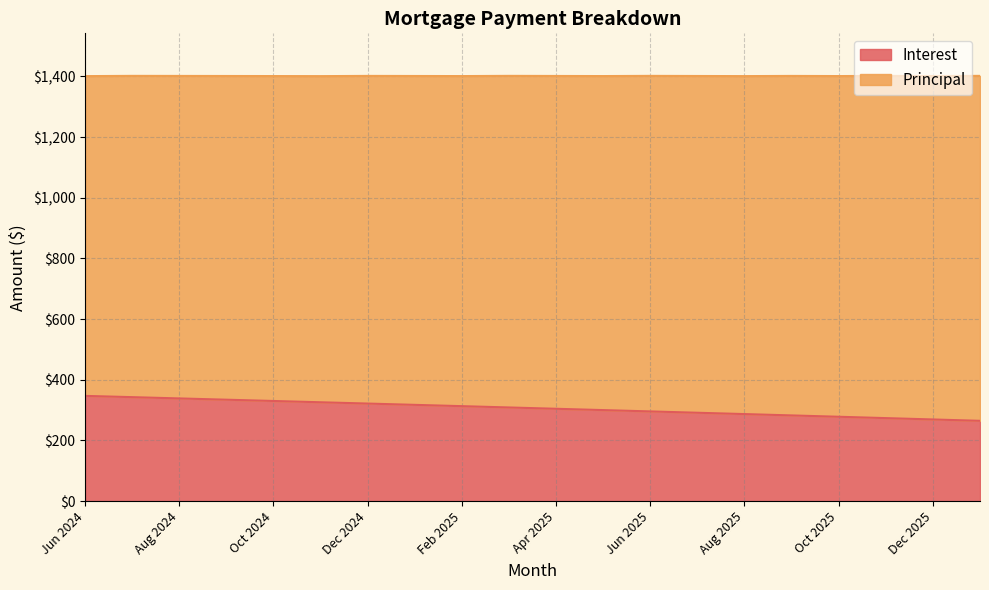

How many data points are less than 308?

10